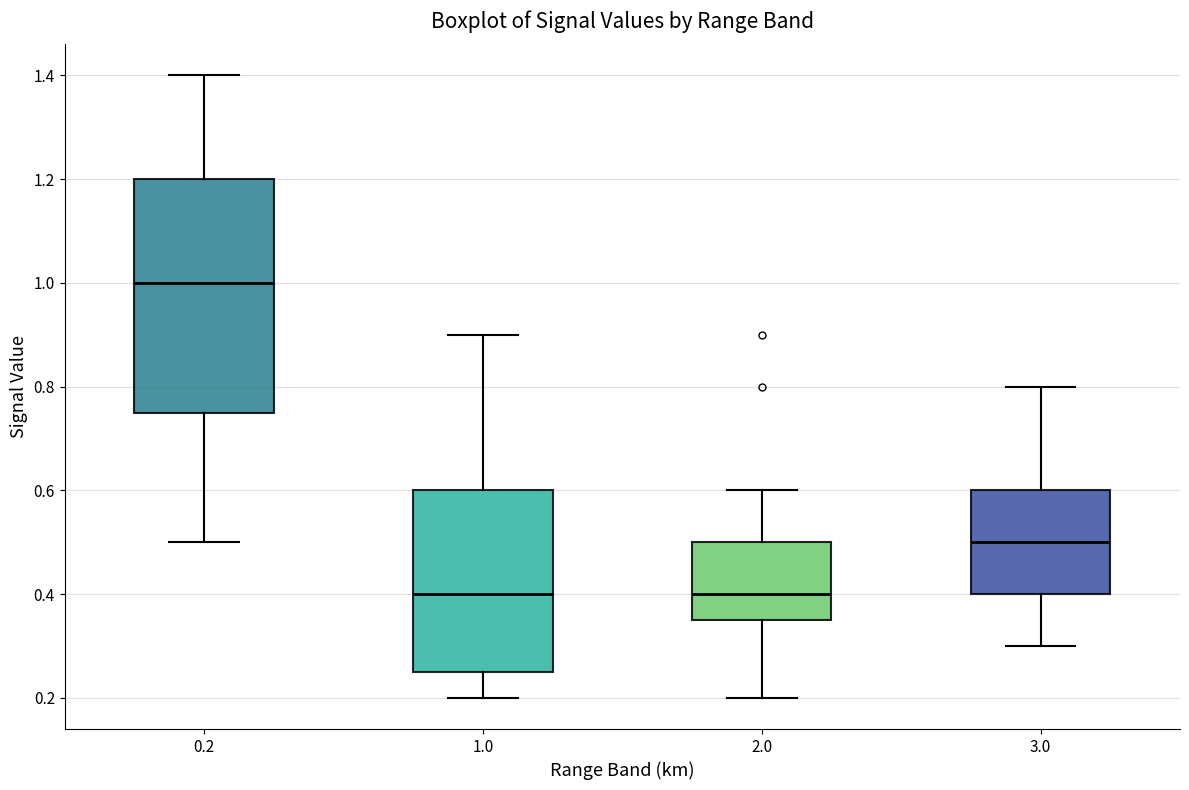

Reading left to right, transcribe this box plot: for each box, give where its median line is, the range the box spans, and where its two whiskers end, as read against the y-axis. The values are not printed on the chart, so give them approximately, as read against the axis.

0.2: median 1.00, box 0.76 to 1.20, whiskers 0.50 to 1.40
1.0: median 0.40, box 0.26 to 0.60, whiskers 0.20 to 0.90
2.0: median 0.40, box 0.36 to 0.50, whiskers 0.20 to 0.60
3.0: median 0.50, box 0.40 to 0.60, whiskers 0.30 to 0.80